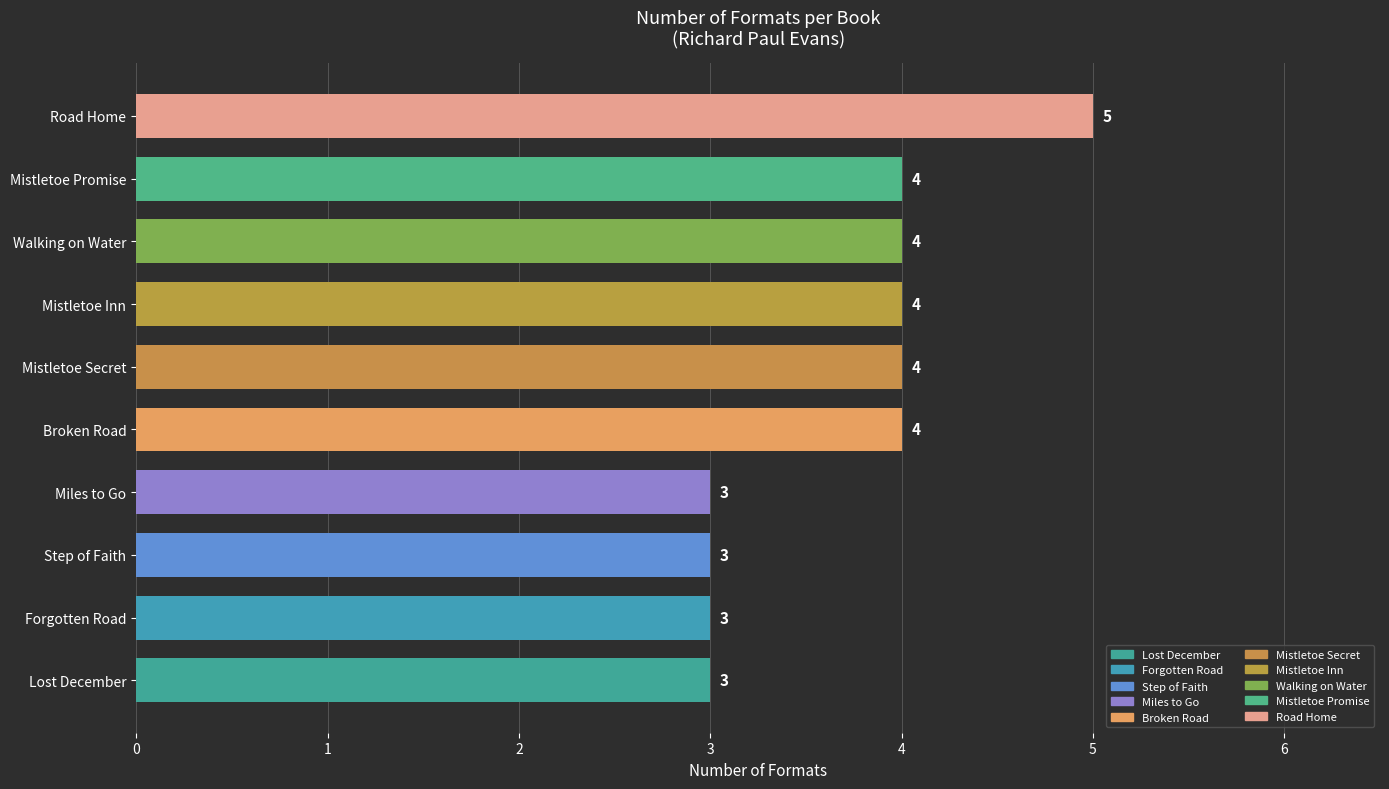

Which has a higher value, Lost December or Mistletoe Inn?

Mistletoe Inn